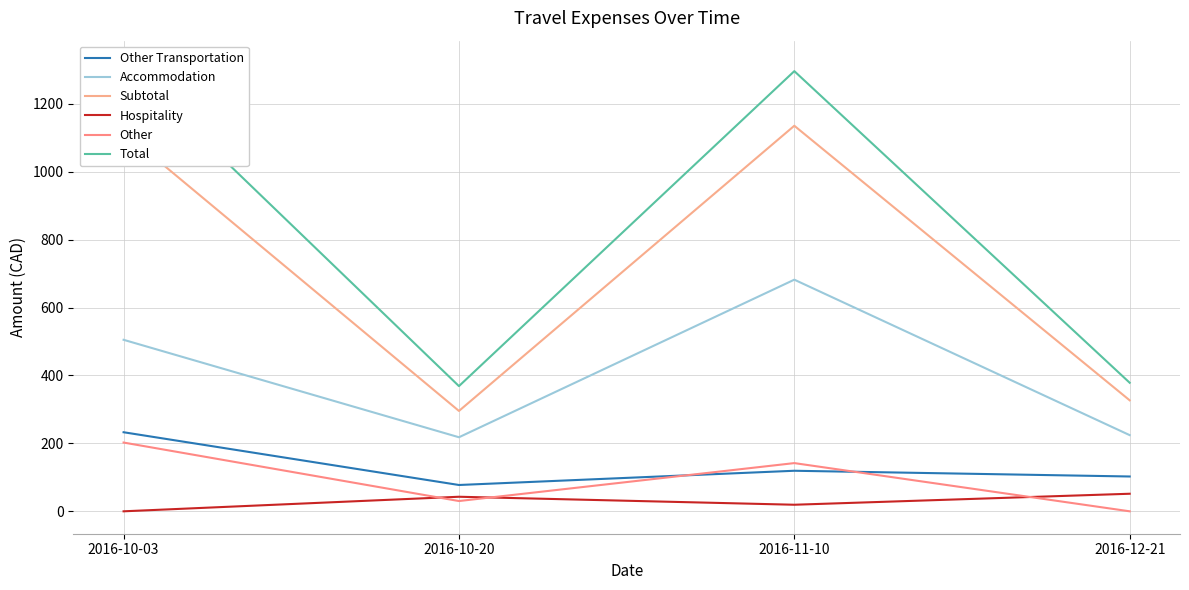

Which series has the largest range (max minus min)?

Total